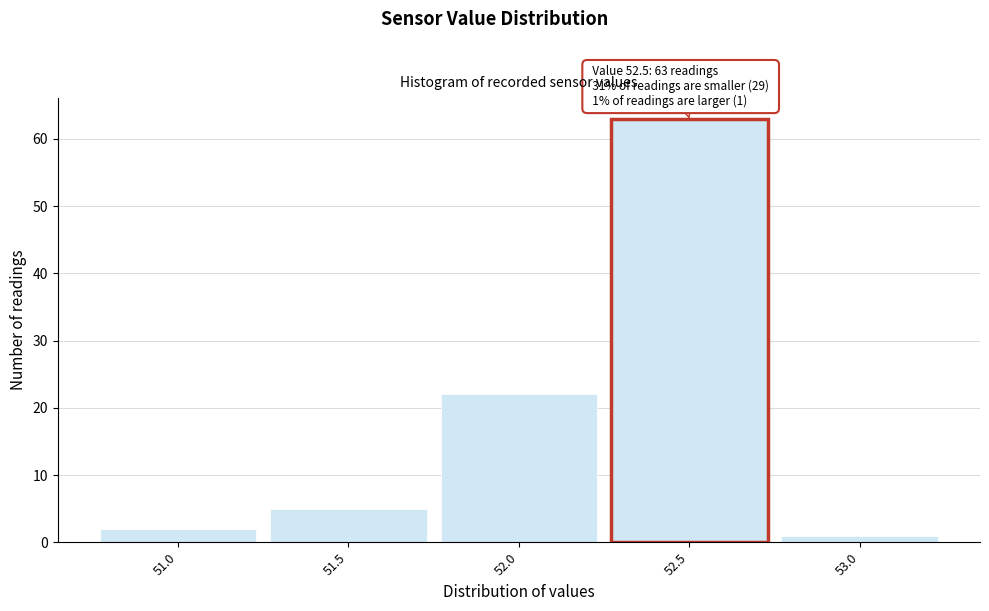

Over which range of the x-axis is the bar tallest?

52.25 to 52.75